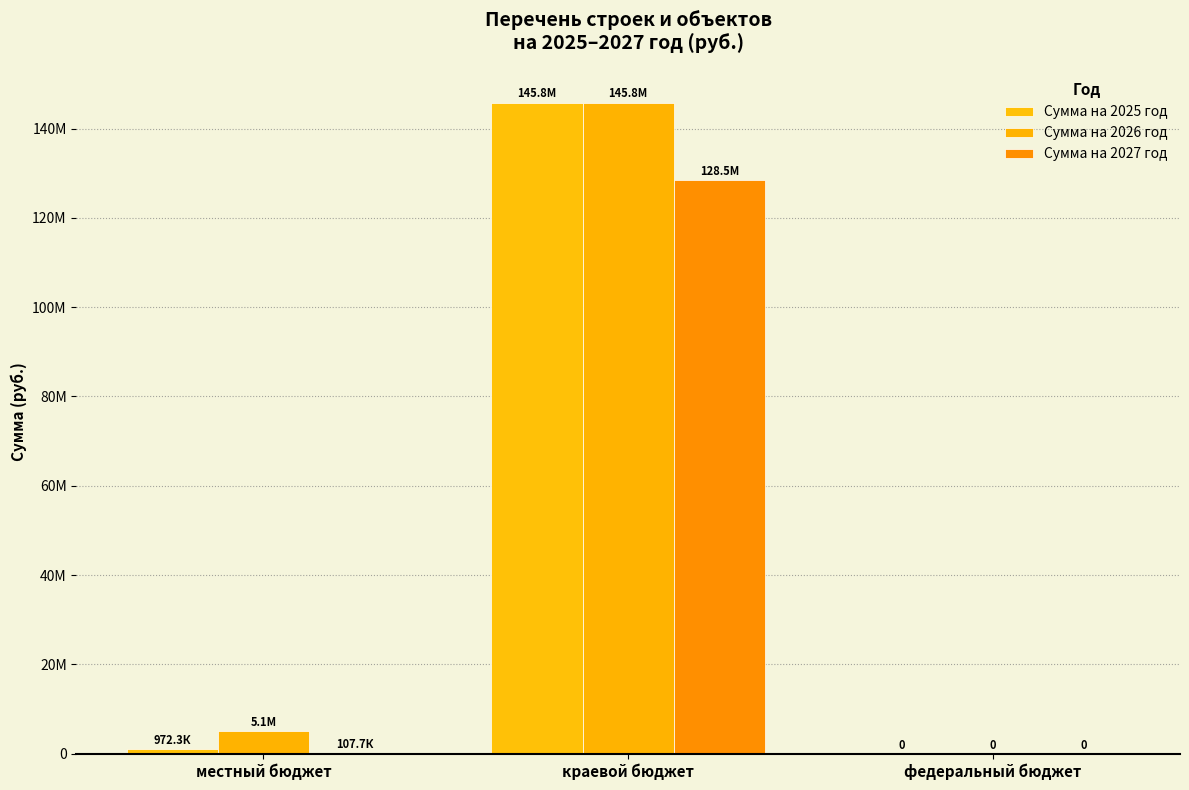

Does the chart contain stacked bars?

No